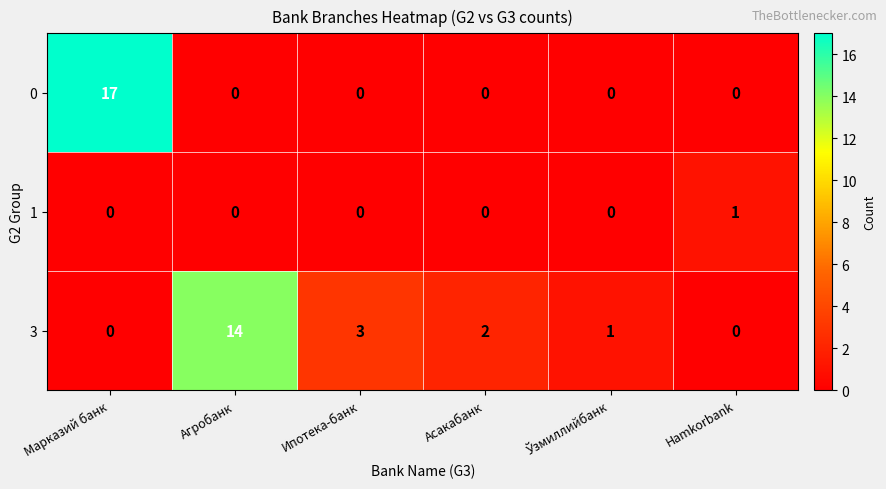

List the series in order of their overall mean, highest first.

3, 0, 1